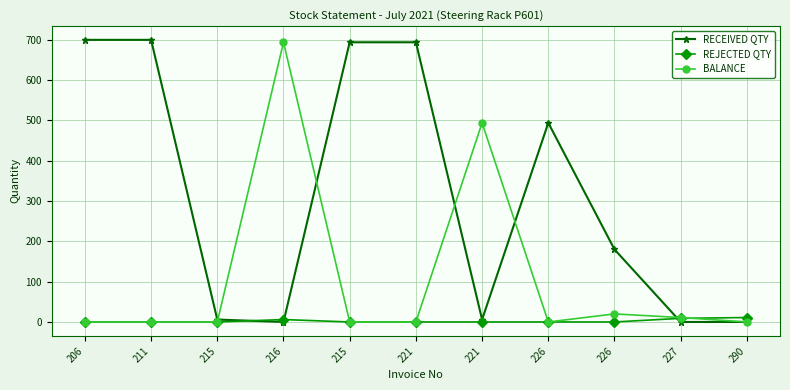

At which category does the chart reach its minimum across all series?

216